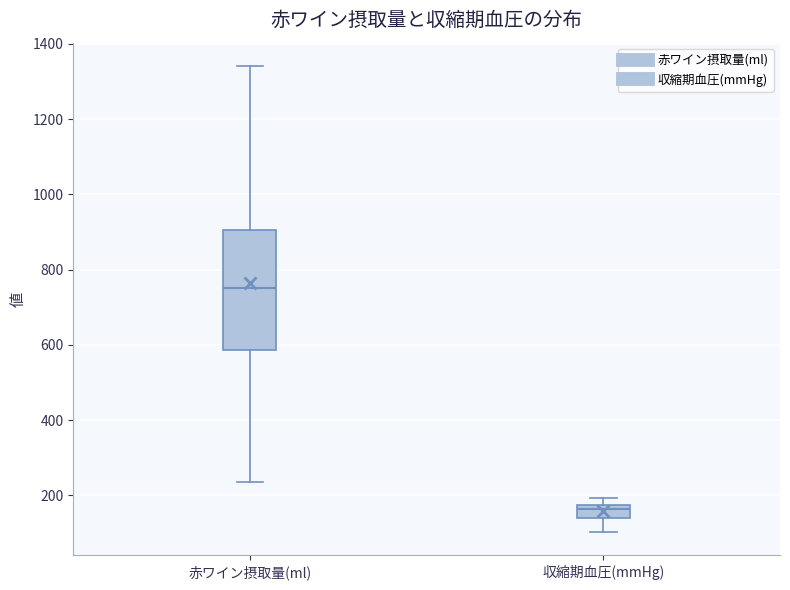

Reading left to right, transcribe this box plot: for each box, give where its median line is, the range the box spans, and where its two whiskers end, as read against the y-axis. The values are not printed on the chart, so give them approximately, as read against the axis.

赤ワイン摂取量(ml): median 760, box 580 to 900, whiskers 240 to 1340
収縮期血圧(mmHg): median 160, box 140 to 180, whiskers 100 to 200